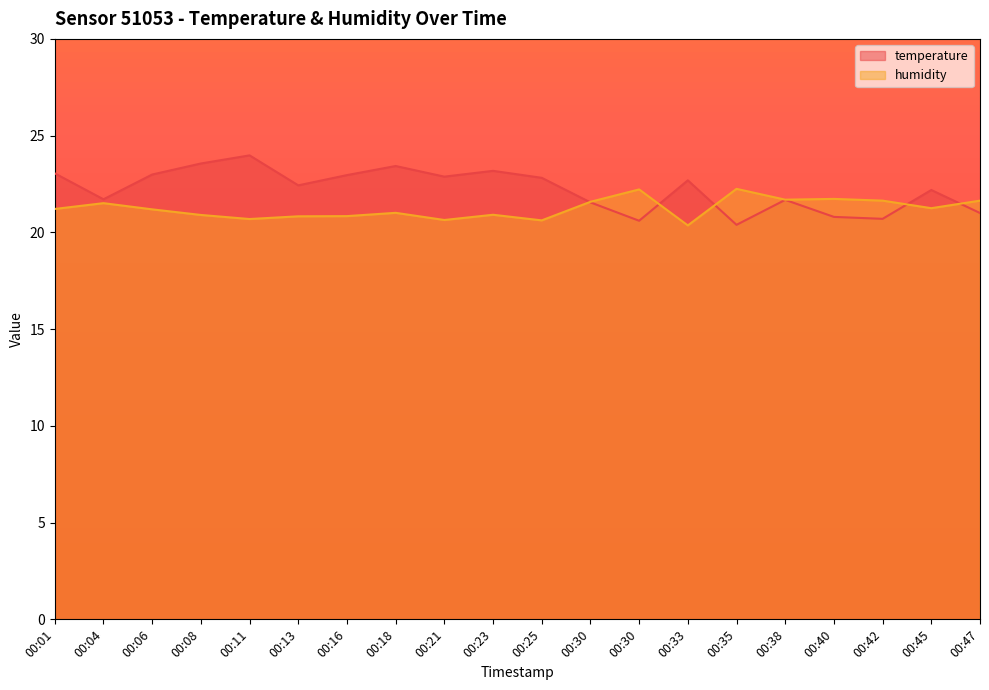

What is the difference between the humidity values at 00:21 and 00:18?

0.4